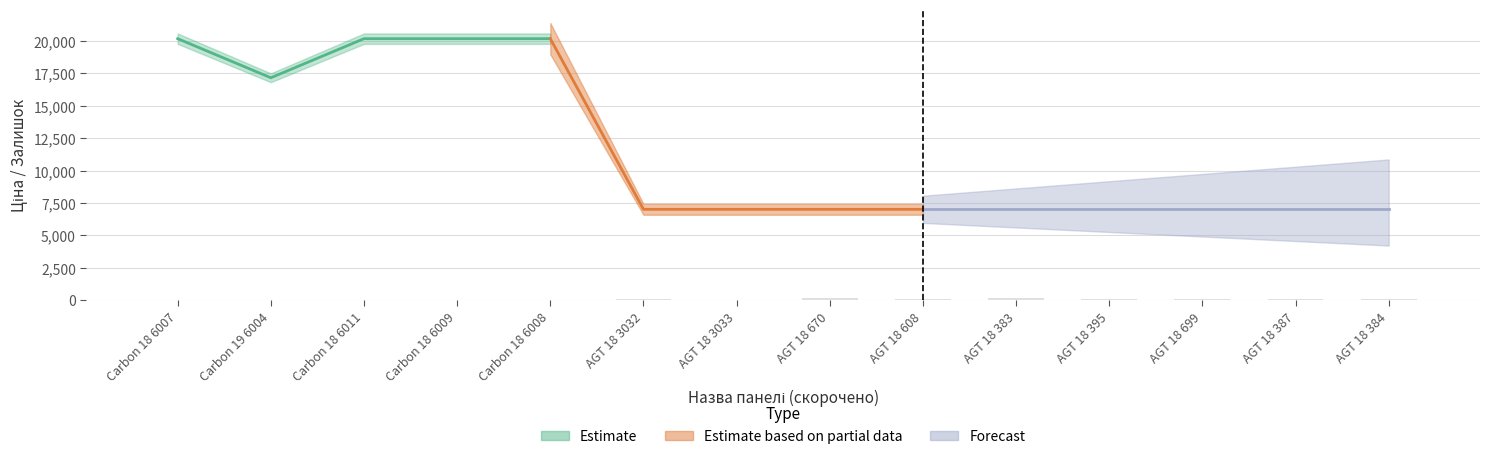

Reading right to left, what are all the values shown in this chart?

Ціна: AGT 18 384=7002.6	AGT 18 387=7002.6	AGT 18 699=7002.6	AGT 18 395=7002.6	AGT 18 383=7002.6	AGT 18 608=7002.6	AGT 18 670=7002.6	AGT 18 3033=7002.6	AGT 18 3032=7002.6	Carbon 18 6008=20186.0	Carbon 18 6009=20186.0	Carbon 18 6011=20186.0	Carbon 19 6004=17165.0	Carbon 18 6007=20186.0
Доп. ціна: AGT 18 384=7002.6	AGT 18 387=7002.6	AGT 18 699=7002.6	AGT 18 395=7002.6	AGT 18 383=7002.6	AGT 18 608=7002.6	AGT 18 670=7002.6	AGT 18 3033=7002.6	AGT 18 3032=7002.6	Carbon 18 6008=20186.0	Carbon 18 6009=20186.0	Carbon 18 6011=20186.0	Carbon 19 6004=17165.0	Carbon 18 6007=20186.0
Залишок: AGT 18 384=69.0	AGT 18 387=61.0	AGT 18 699=46.0	AGT 18 395=47.0	AGT 18 383=119.0	AGT 18 608=84.0	AGT 18 670=152.0	AGT 18 3033=29.0	AGT 18 3032=38.0	Carbon 18 6008=3.0	Carbon 18 6009=0.0	Carbon 18 6011=0.0	Carbon 19 6004=5.0	Carbon 18 6007=1.0